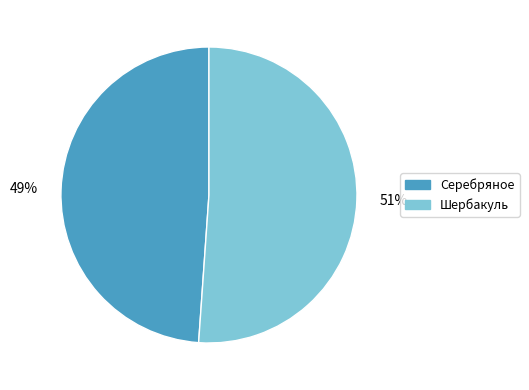

What percentage is the Серебряное slice, to the nearest percent?

49%